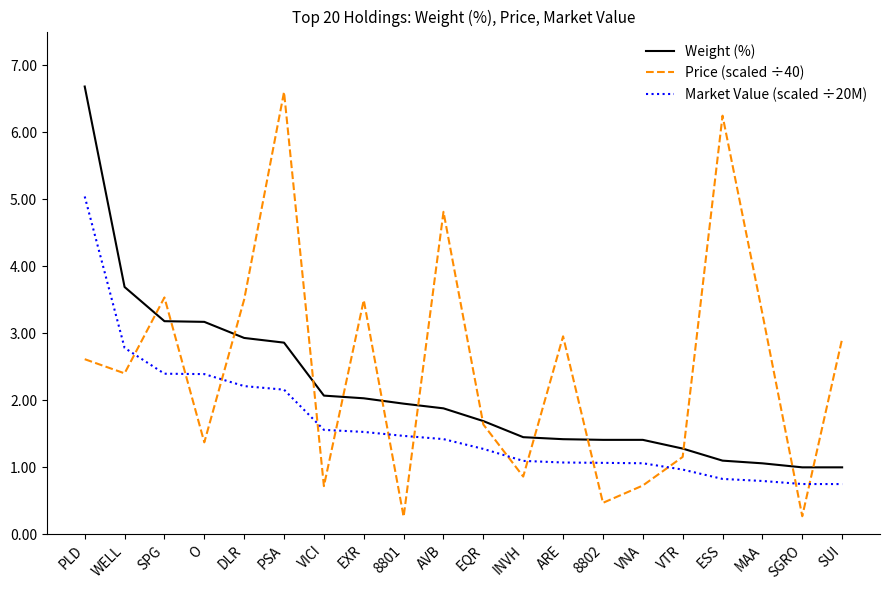

At which category is the sum across all series the highest?

PLD